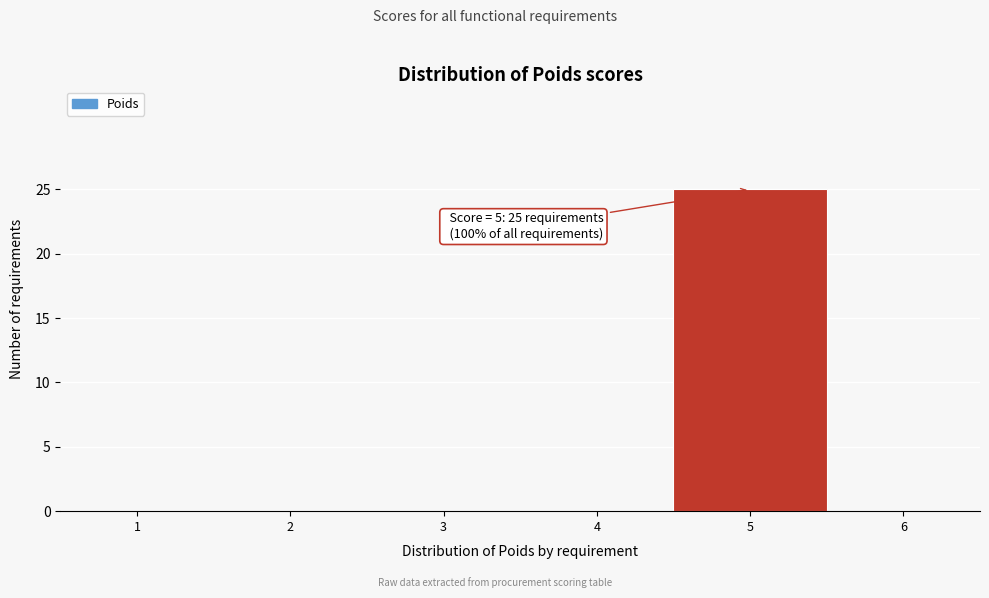

Reading left to right, list all the values displayed in this chart.

1=0	2=0	3=0	4=0	5=25	6=0